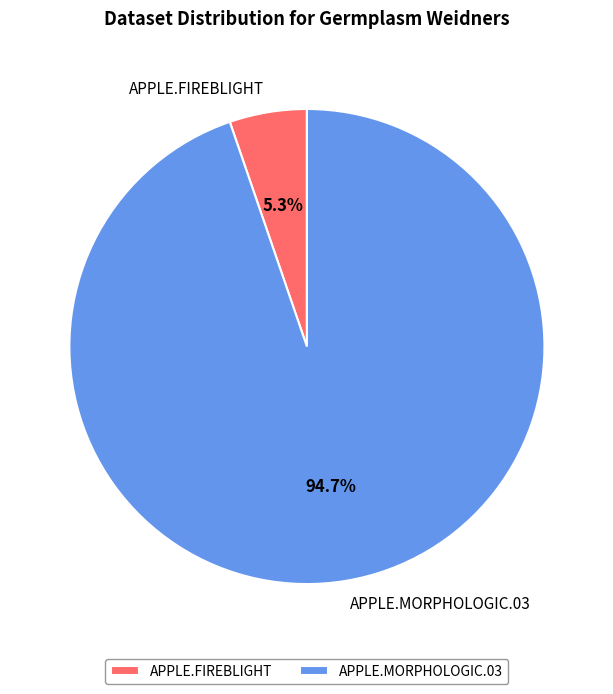

What percentage do APPLE.MORPHOLOGIC.03 and APPLE.FIREBLIGHT together represent?

100.0%